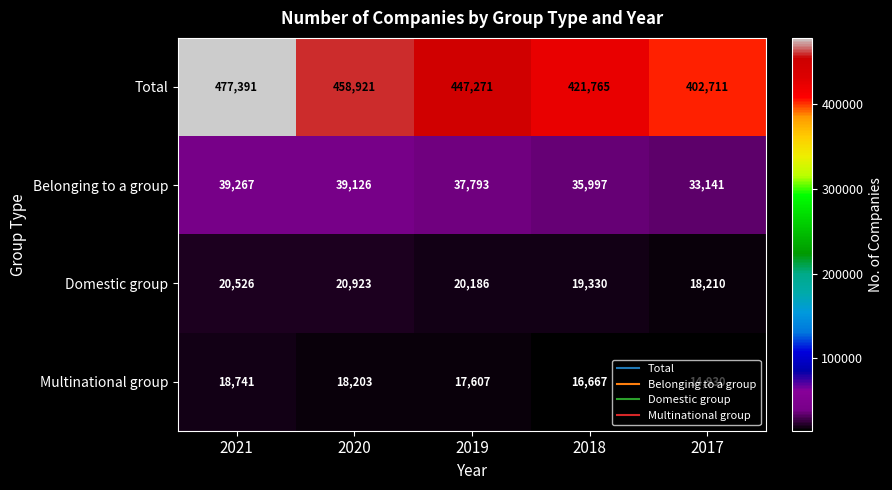

How many distinct data groups are displayed?

4